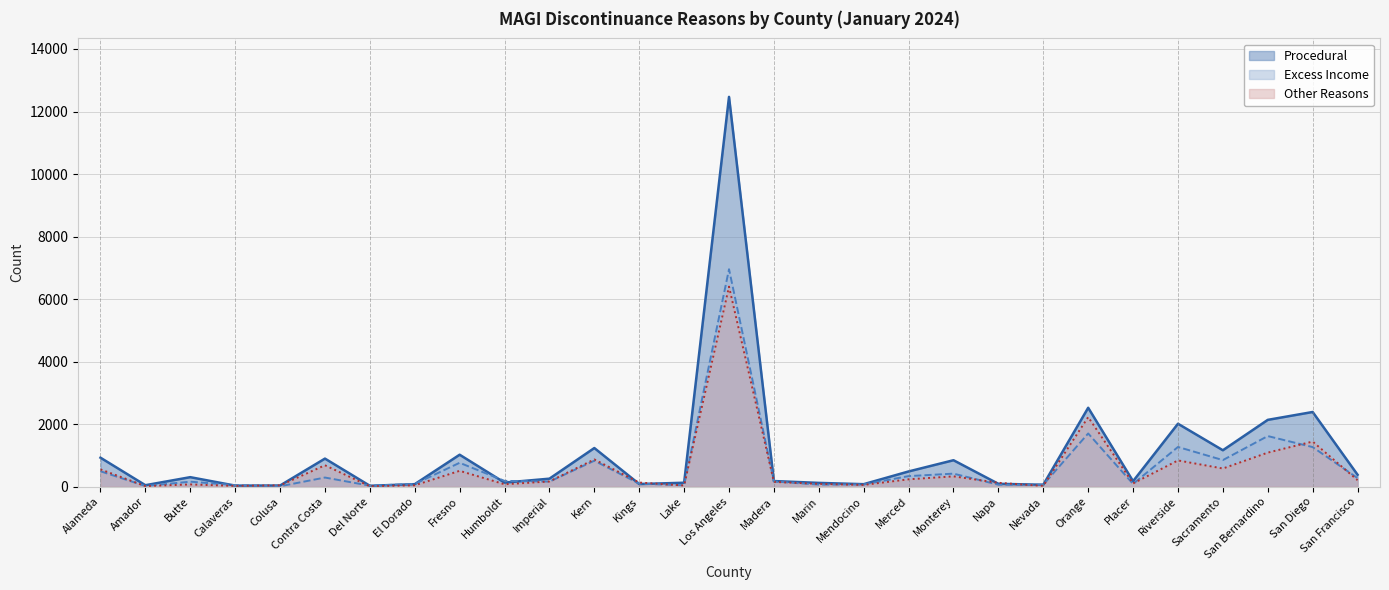

True or false: Procedural has more than 2 interior local peaks.

True